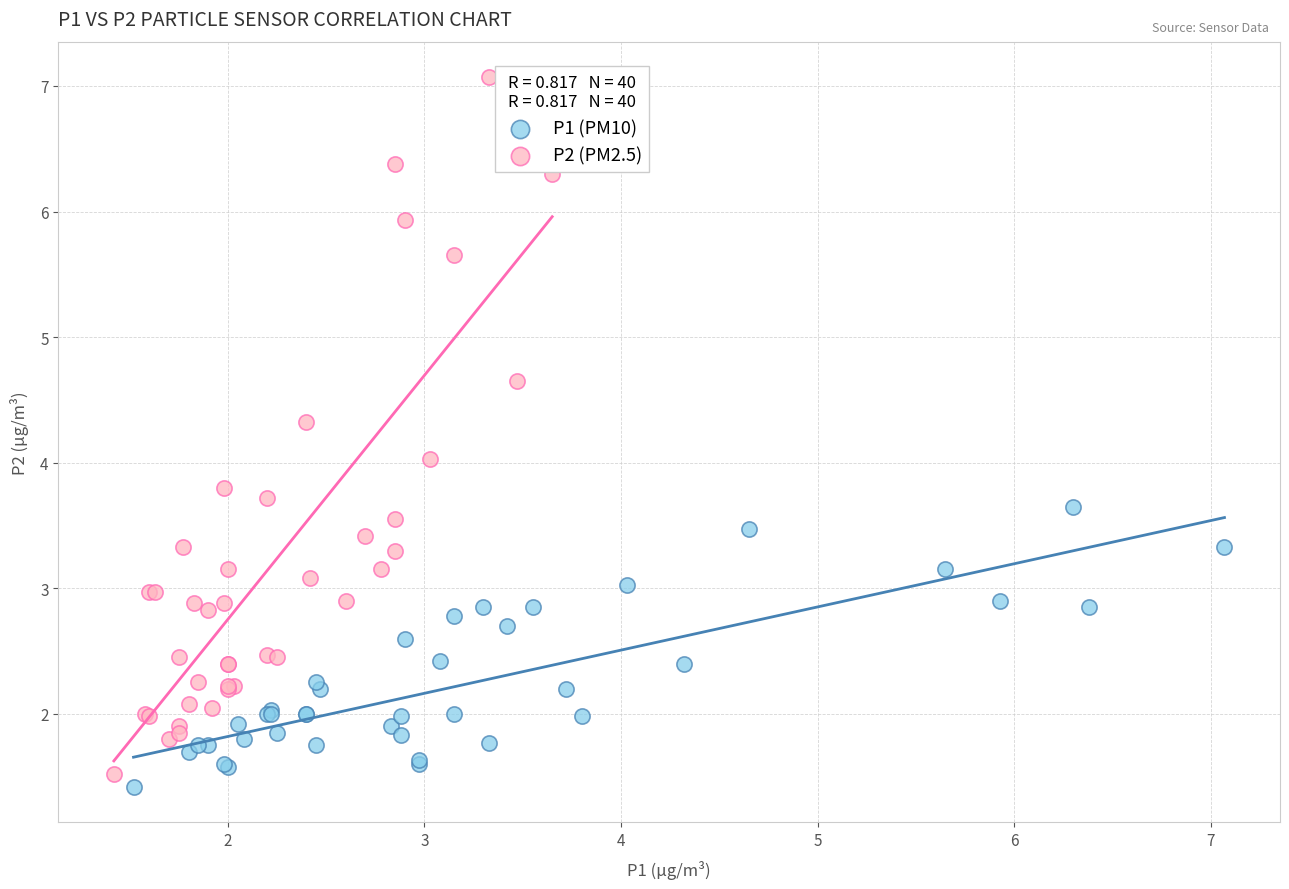

Which series reaches the maximum Y coordinate?

P2 (PM2.5)